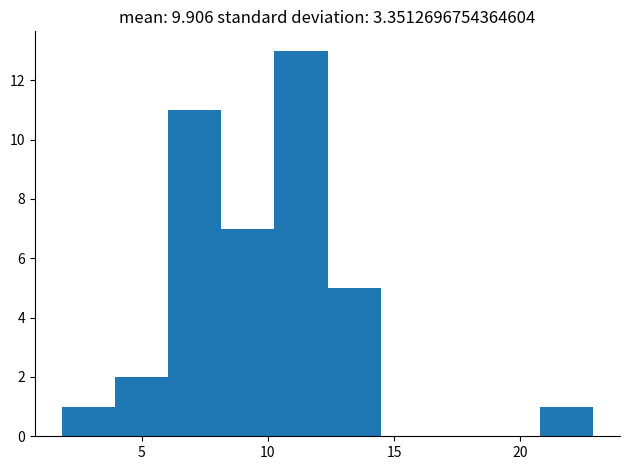

Over which range of the x-axis is the bar tallest?

10.5 to 12.5